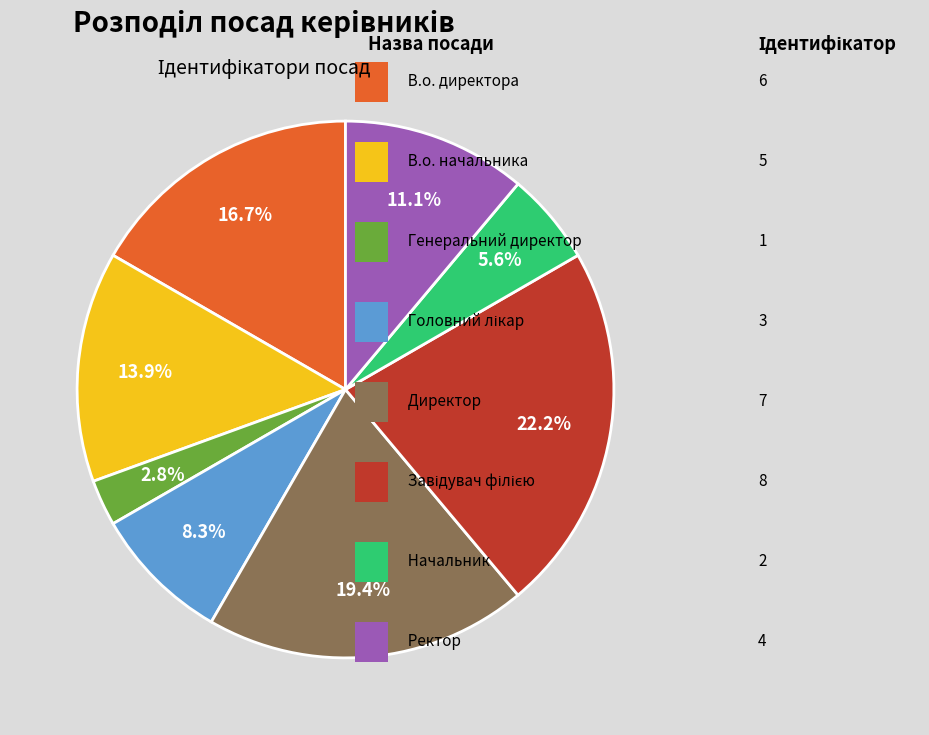

Is there any slice that represents more than half of the pie?

No